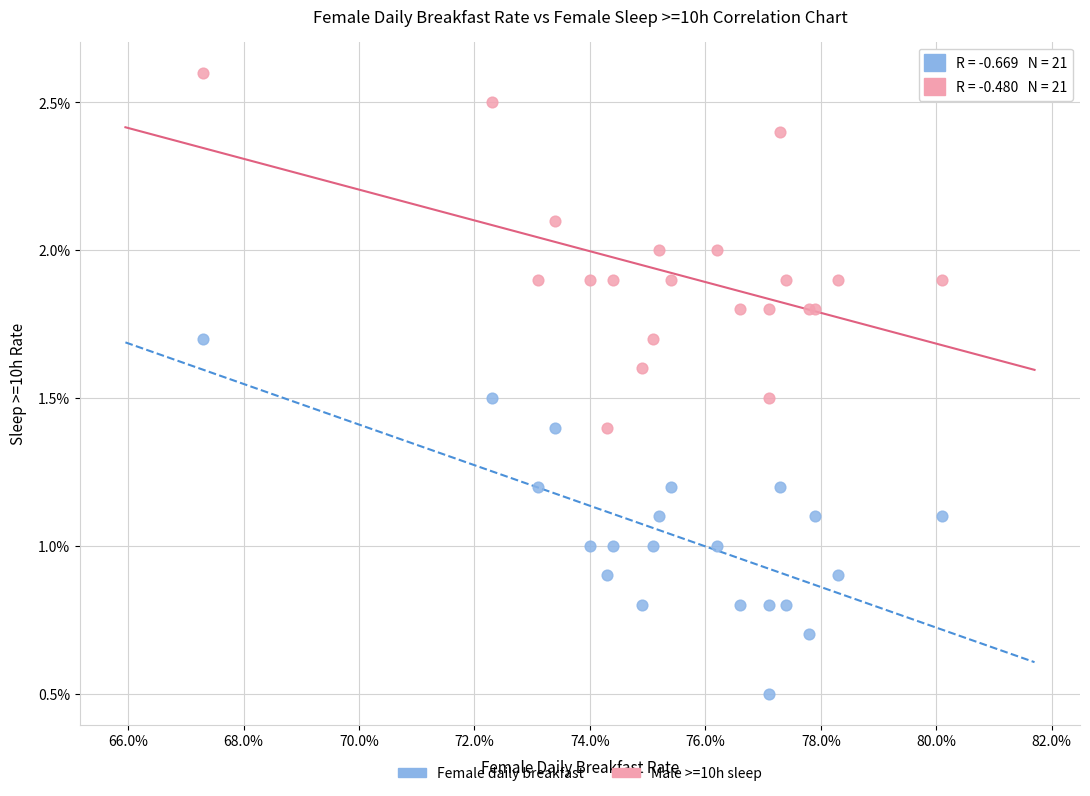

Which series reaches the maximum Y coordinate?

Male >=10h sleep